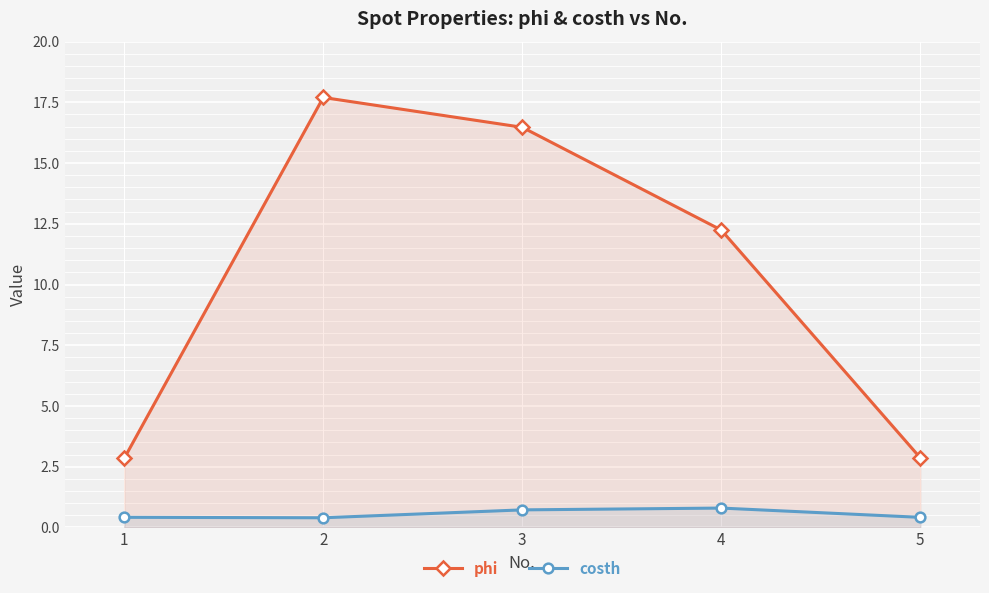

Between 3 and 4, which series saw the biggest shift?

phi